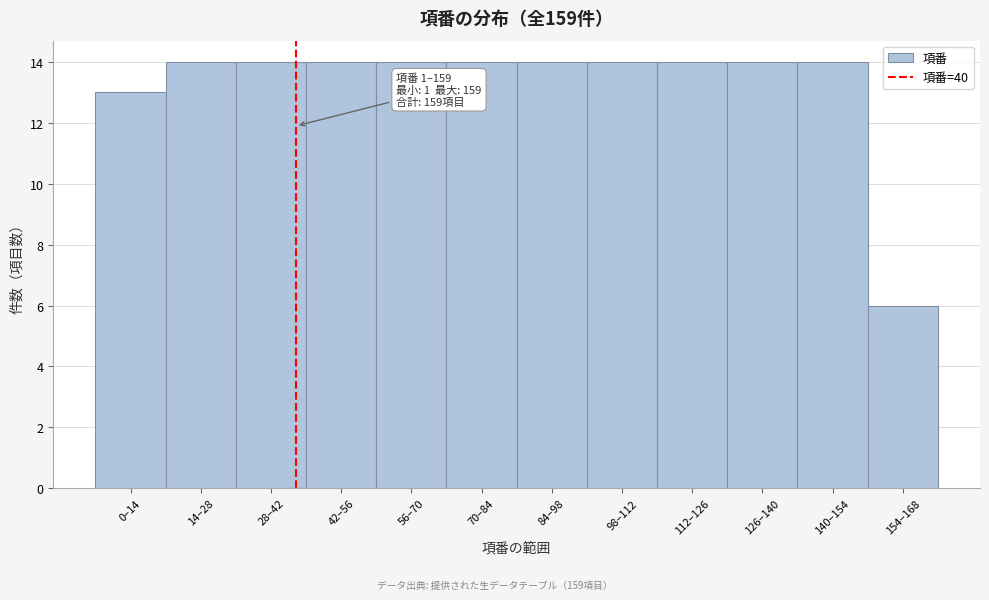

Reading left to right, extract all data points from this chart.

13	14	14	14	14	14	14	14	14	14	14	6